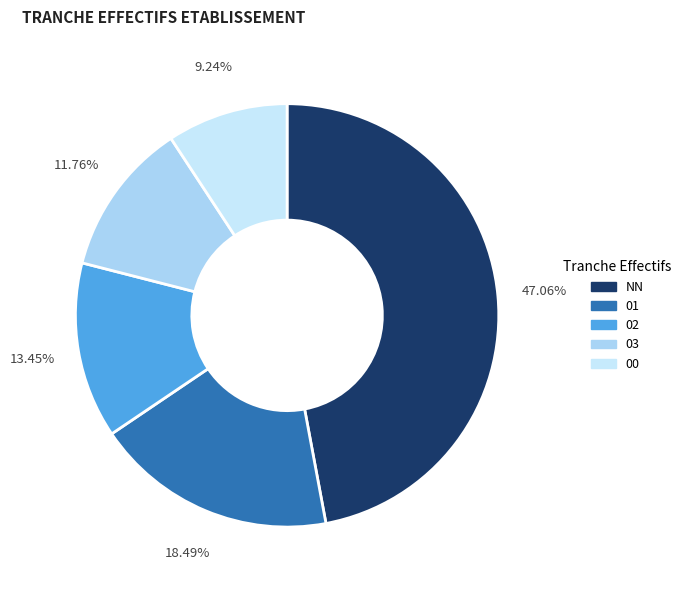

What is the ratio of the value at 03 to the value at 01?

0.6